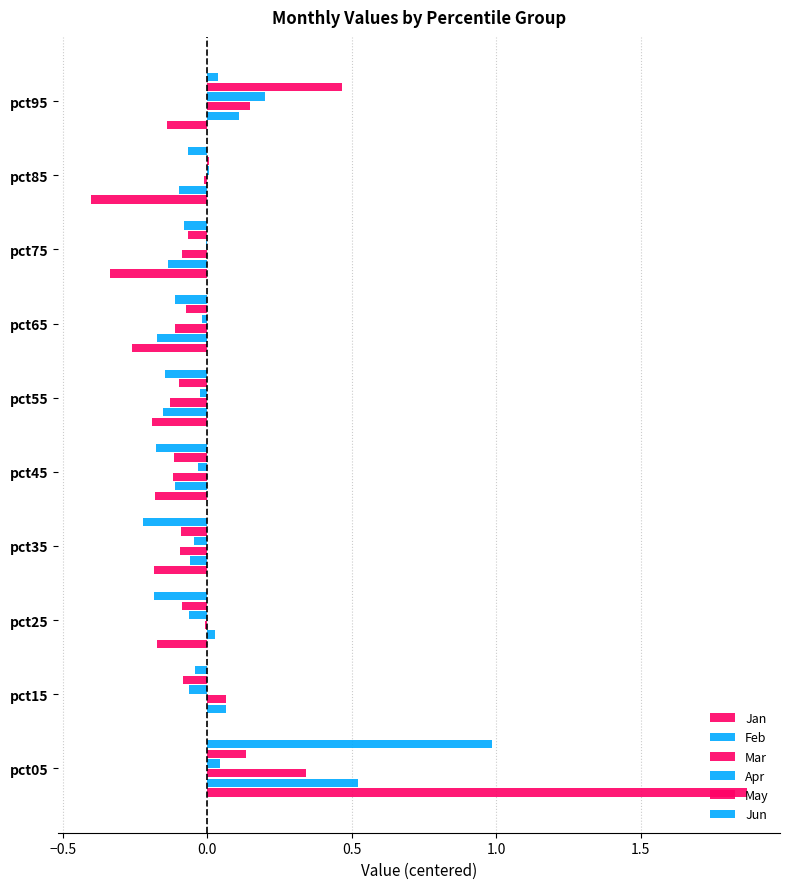

What is the smallest value displayed?

-0.4